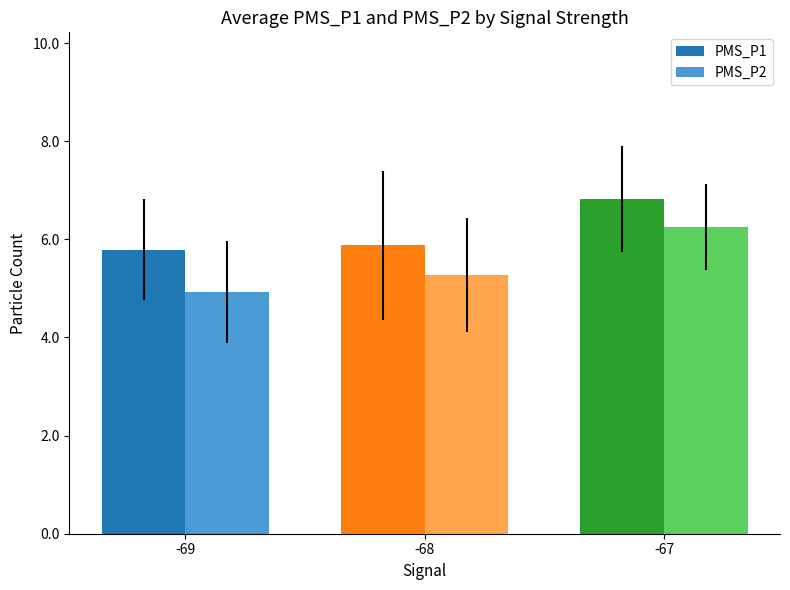

Is the value of PMS_P2 at -67 greater than the value of PMS_P1 at -67?

No